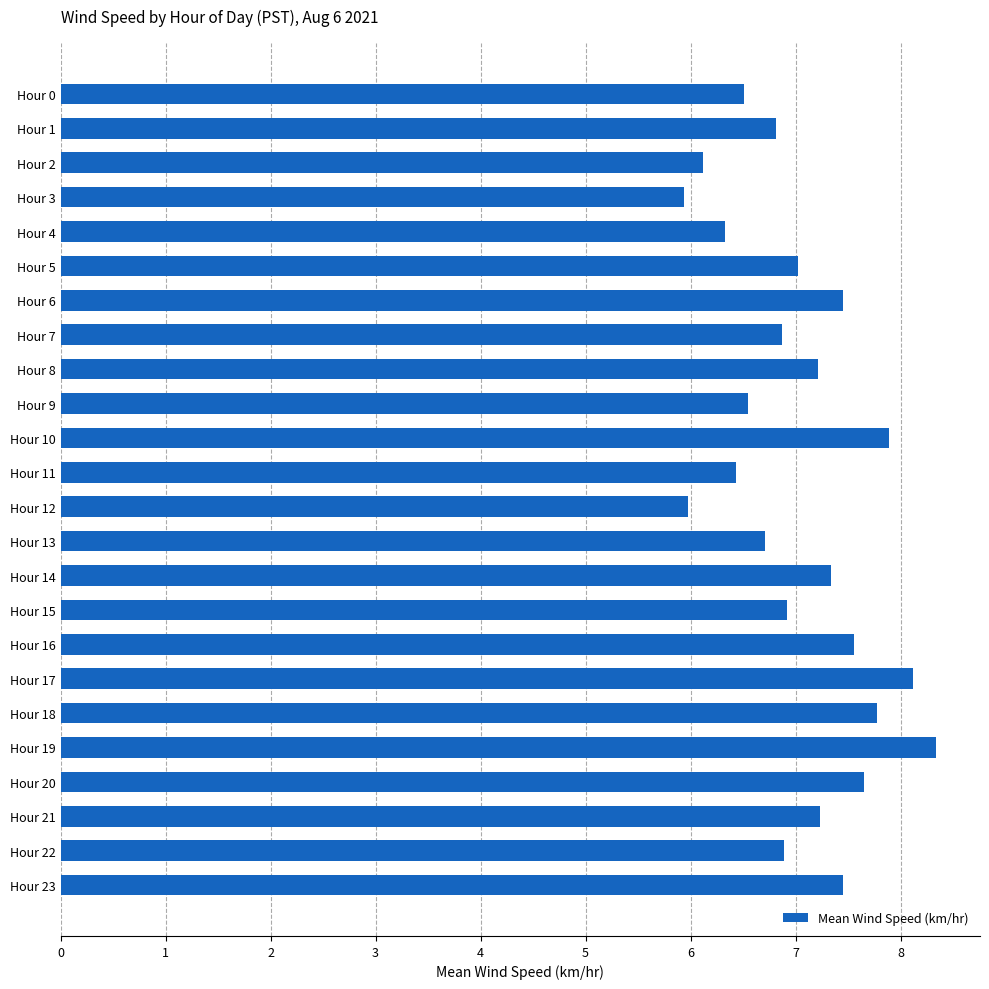

What is the maximum value shown in the chart?

8.3